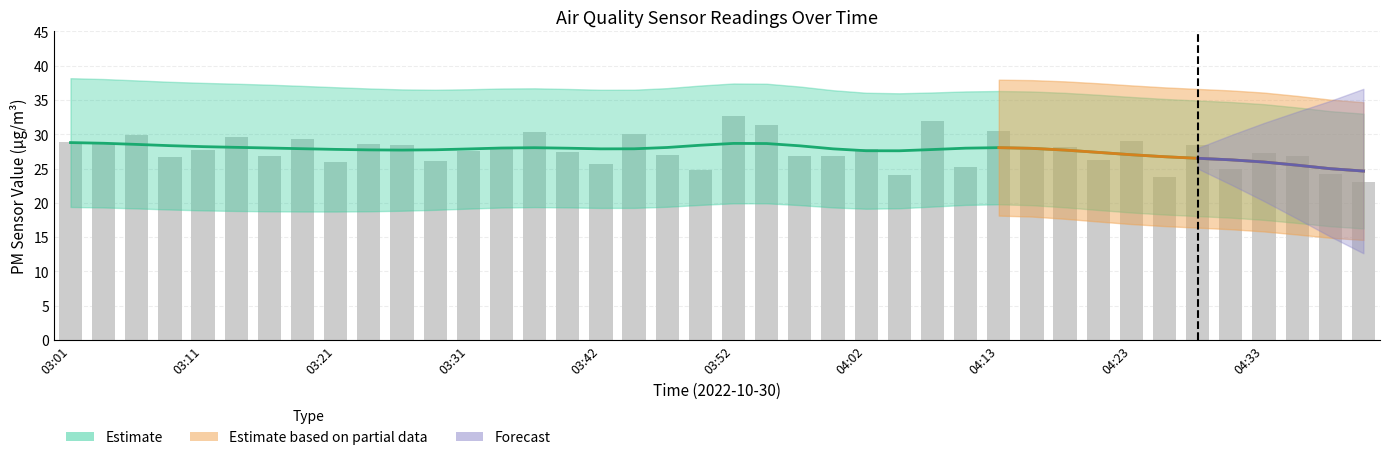

What is the value of the 25th bar from the left?

27.9